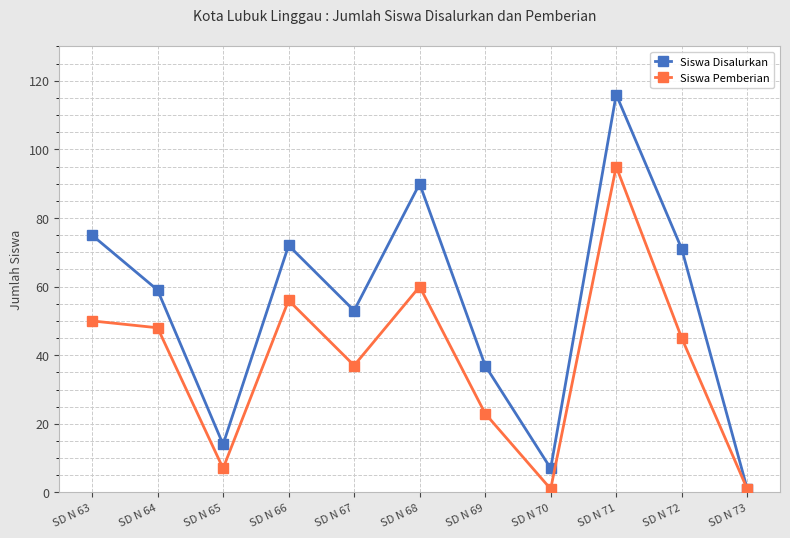

How many lines are shown in the chart?

2